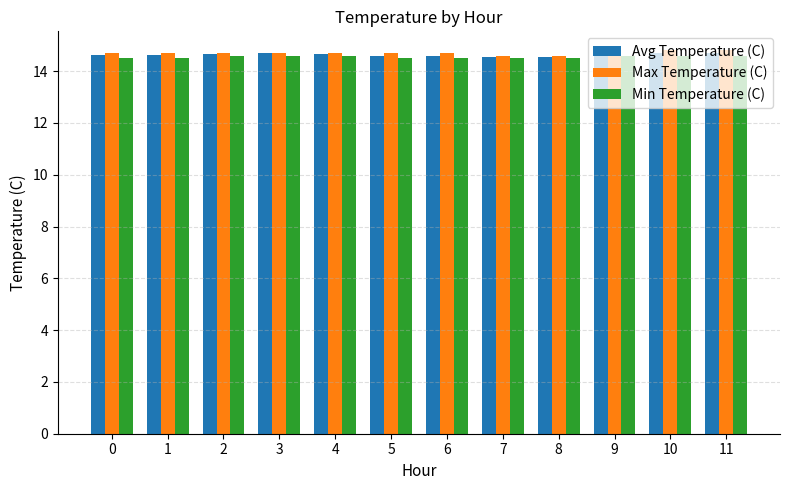

What is the difference between the maximum and second lowest values in the Min Temperature (C) series?

0.1